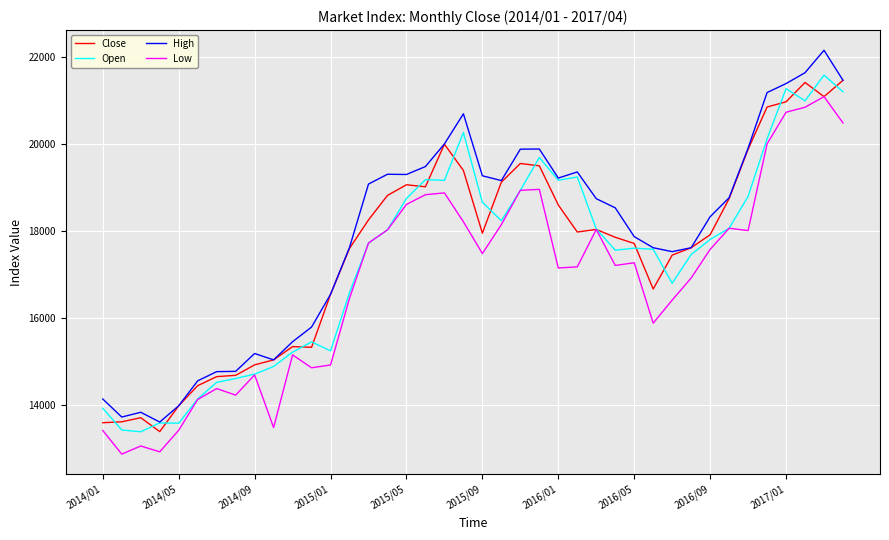

Which series has the widest spread of values?

High